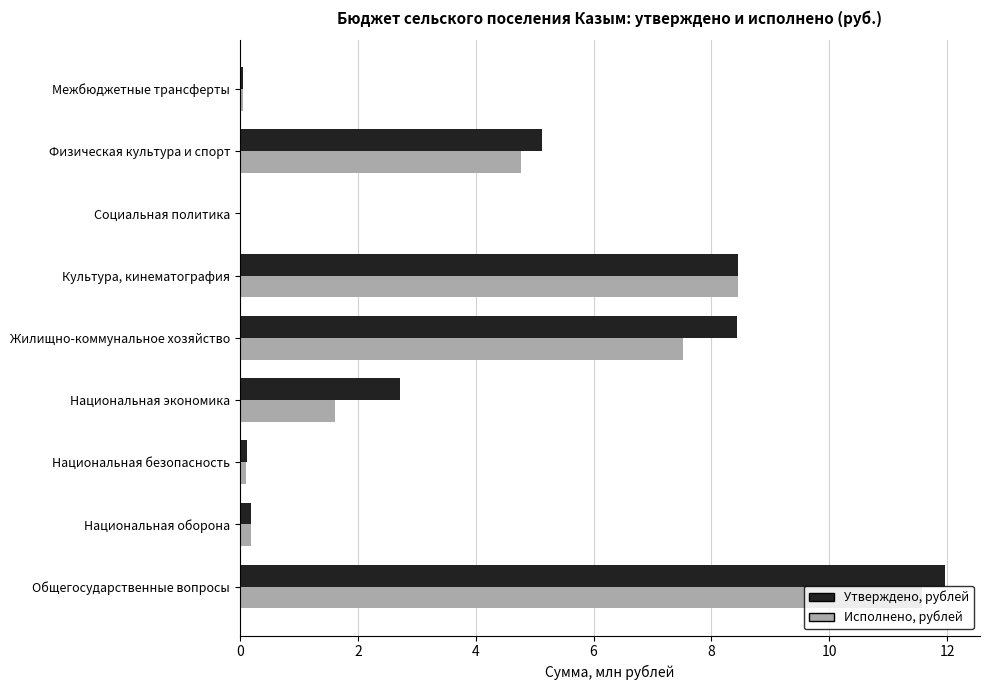

Which series has the largest total across all categories?

Утверждено, рублей